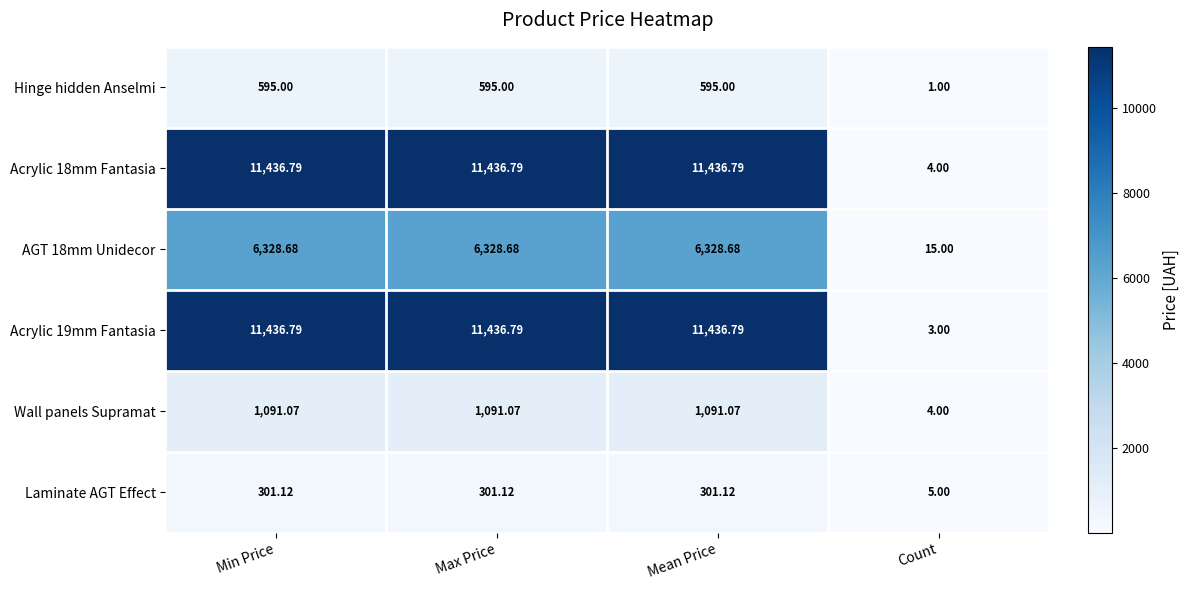

At which label does Acrylic 18mm Fantasia first exceed 11436?

Min Price